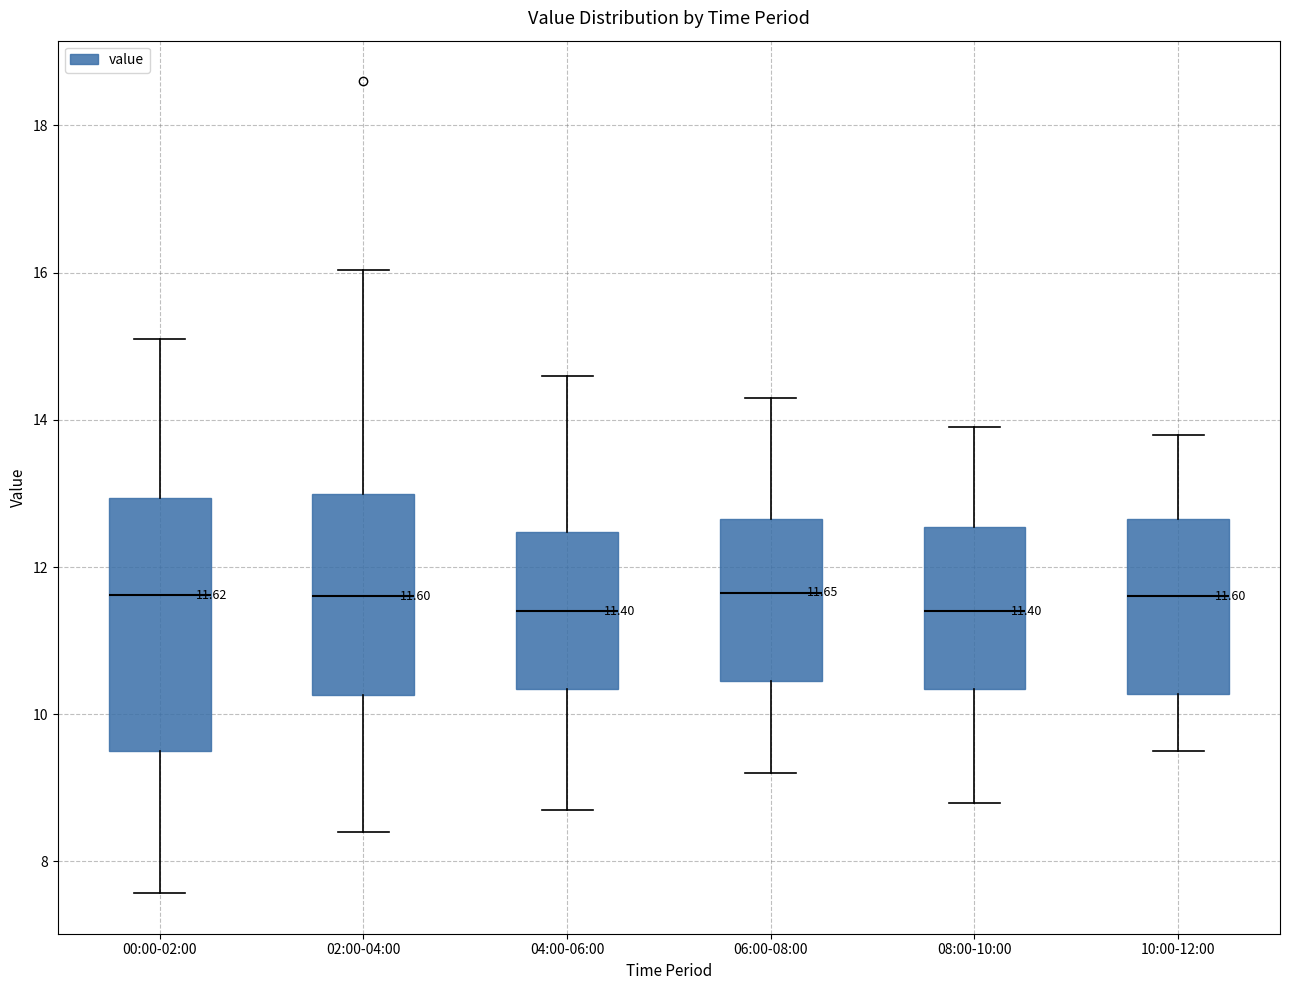

Comparing the boxes themselves (not the whiskers), which one is the tallest?

00:00-02:00